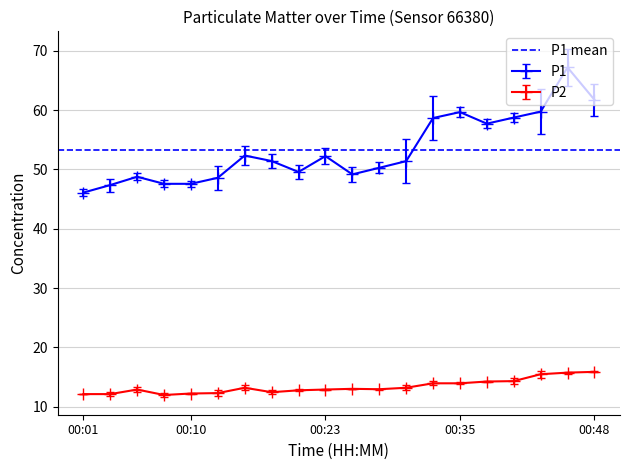

How many values in the P2 series are below 13?

10